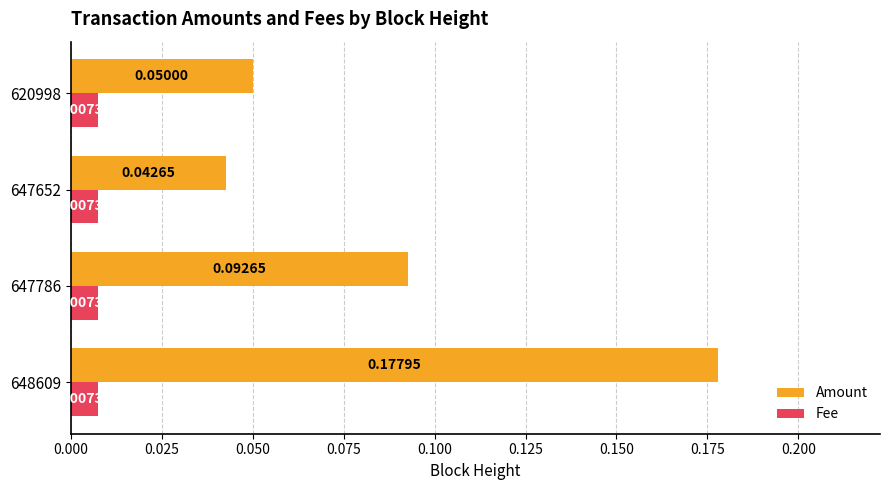

Which series has the largest total across all categories?

Amount